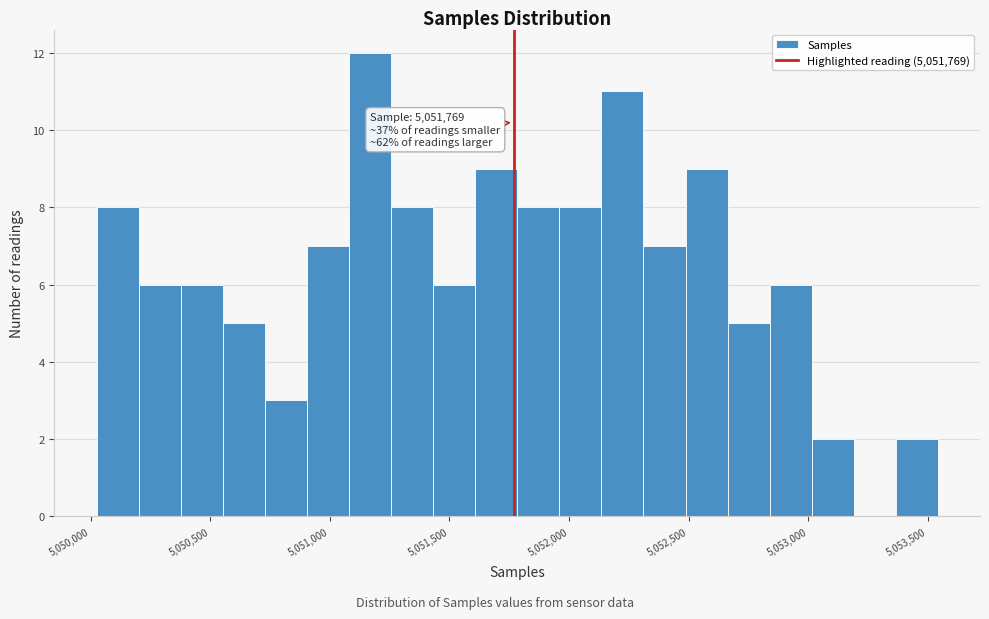

Read against the x-axis, roughly where is the centre of the tallest bar?

5051150